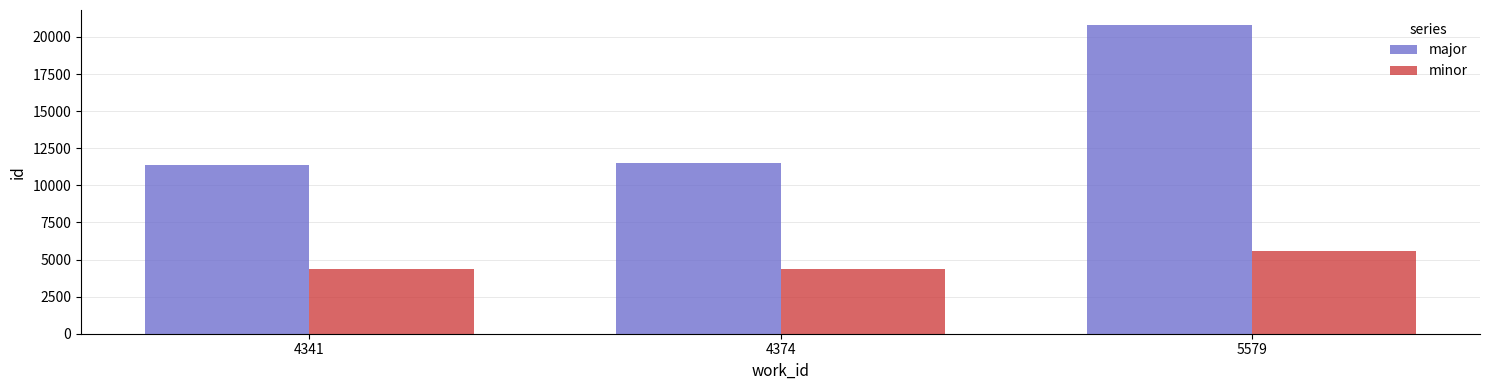

The minor series shows 7809 at 4374. True or false?

False